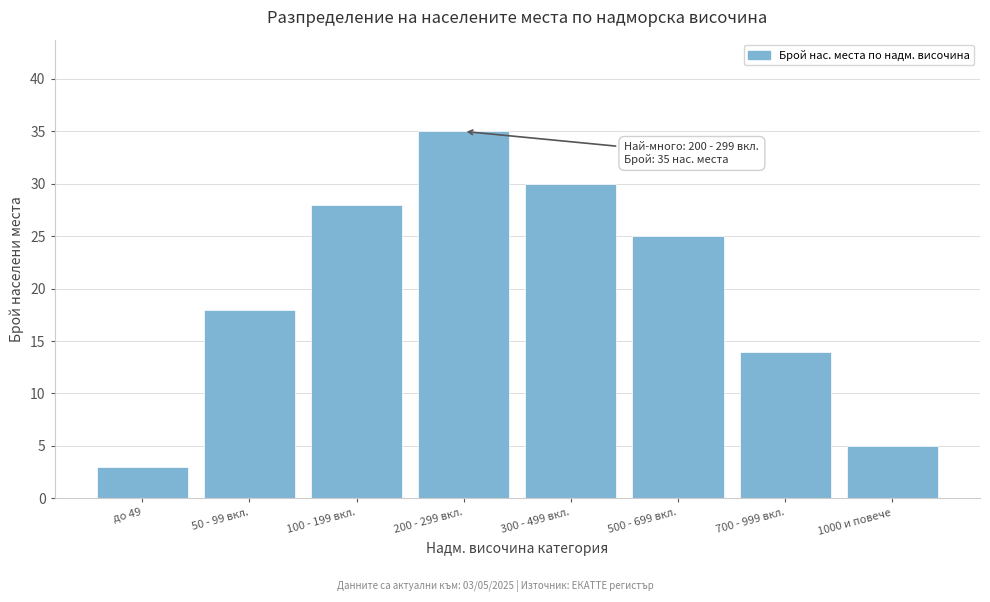

Reading left to right, list all the values displayed in this chart.

3	18	28	35	30	25	14	5